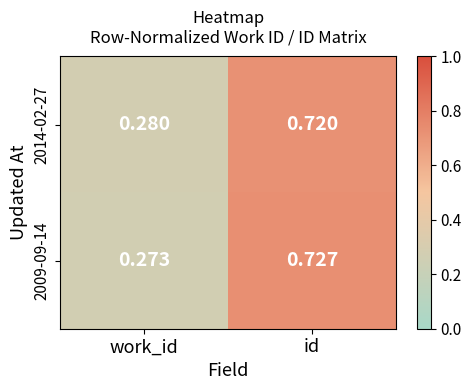

Which category has the lowest value in the 2009-09-14 series?

work_id